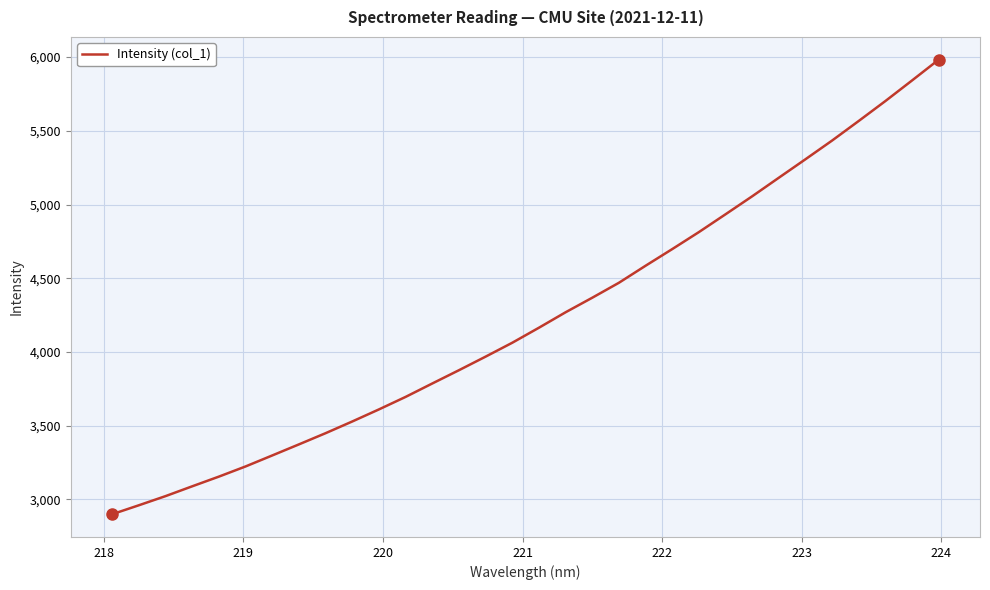

What is the smallest value displayed?

2898.2